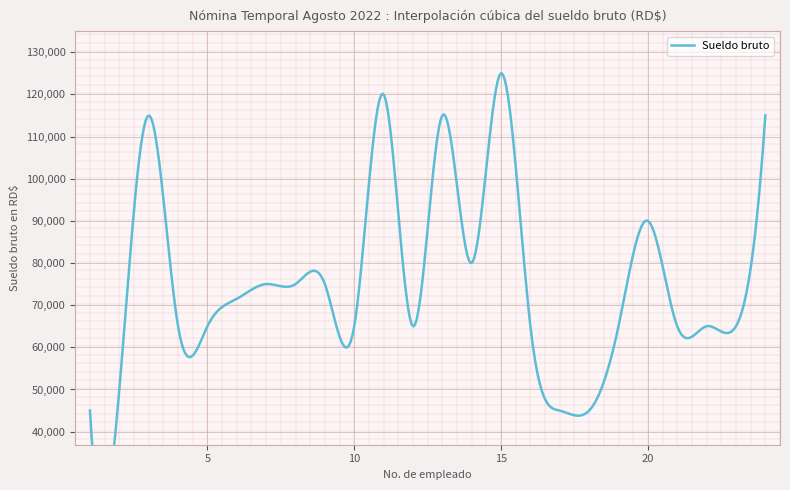

What is the value of the 7th point from the left?

75000